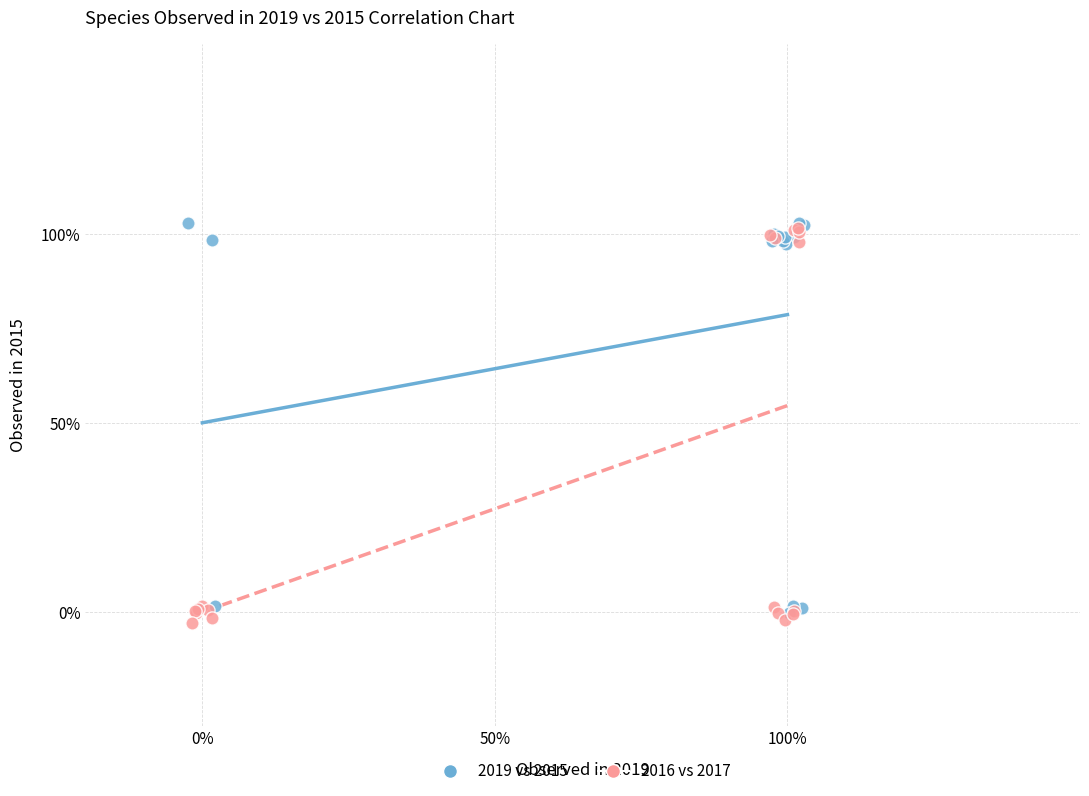

What are all the series names shown in the legend?

2019 vs 2015, 2016 vs 2017